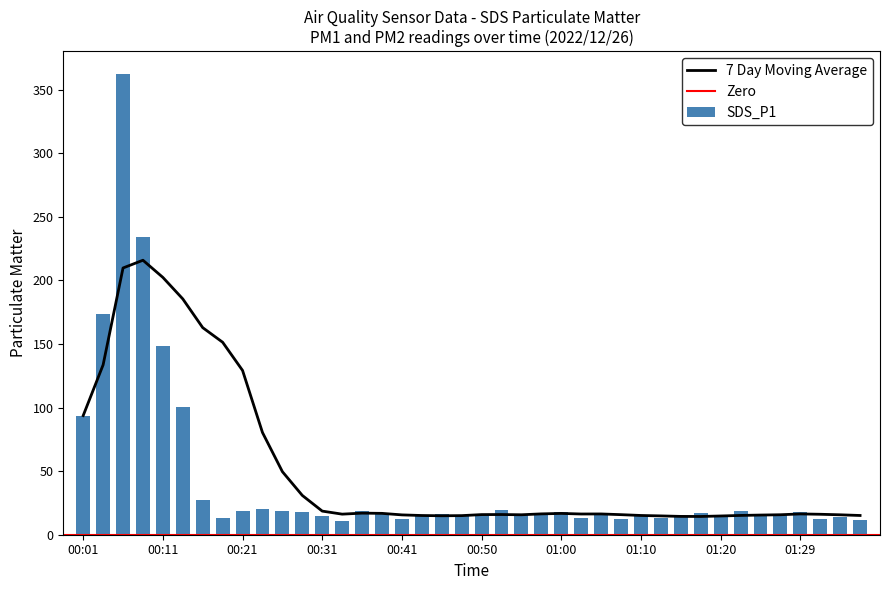

Reading right to left, transcribe all the data shown in this chart.

01:37=11.9	01:34=14.3	01:32=12.4	01:29=17.8	01:27=16.4	01:25=14.5	01:22=18.5	01:20=15.7	01:17=17.2	01:15=14.2	01:12=13.3	01:10=14.8	01:08=12.4	01:05=15.6	01:03=13.0	01:00=17.6	00:58=17.0	00:55=15.7	00:53=19.2	00:50=16.3	00:48=15.3	00:46=16.2	00:43=15.1	00:41=12.1	00:38=17.0	00:36=18.9	00:33=10.7	00:31=14.5	00:28=17.6	00:26=18.5	00:23=20.5	00:21=18.3	00:19=13.3	00:16=27.4	00:14=100.8	00:11=148.4	00:09=234.2	00:06=362.3	00:04=173.6	00:01=93.7